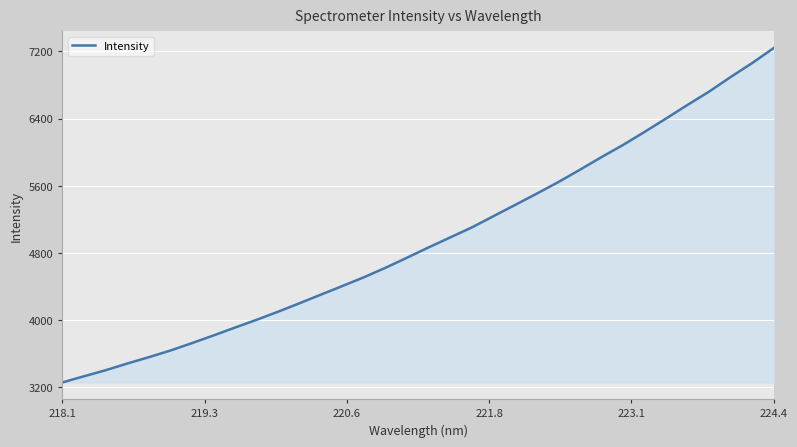

True or false: there are more than 2 points higher than both neighbors.

False